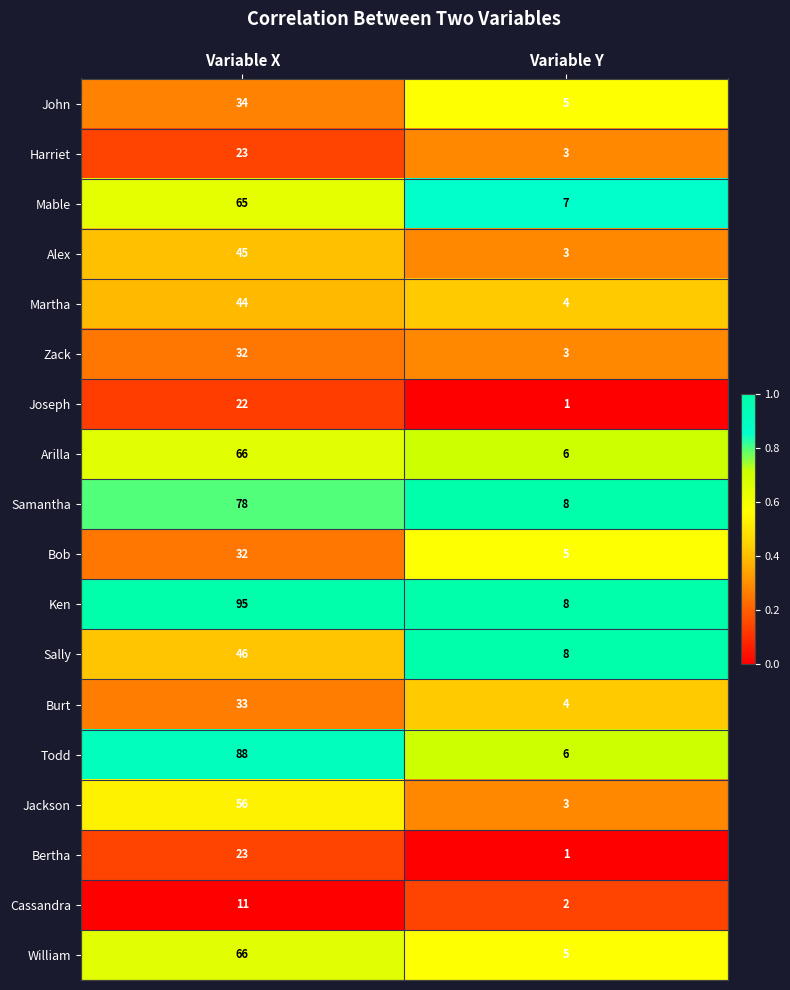

Is it true that Jackson equals 3 at Variable Y?

True